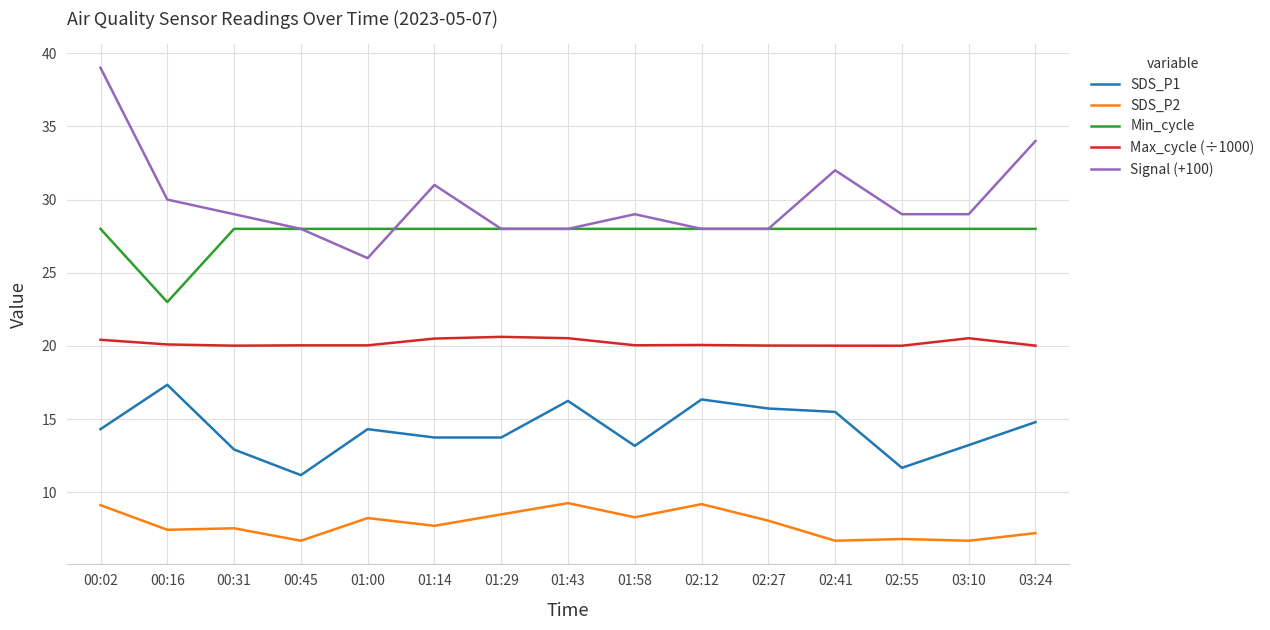

Which series has the largest range (max minus min)?

Signal (+100)